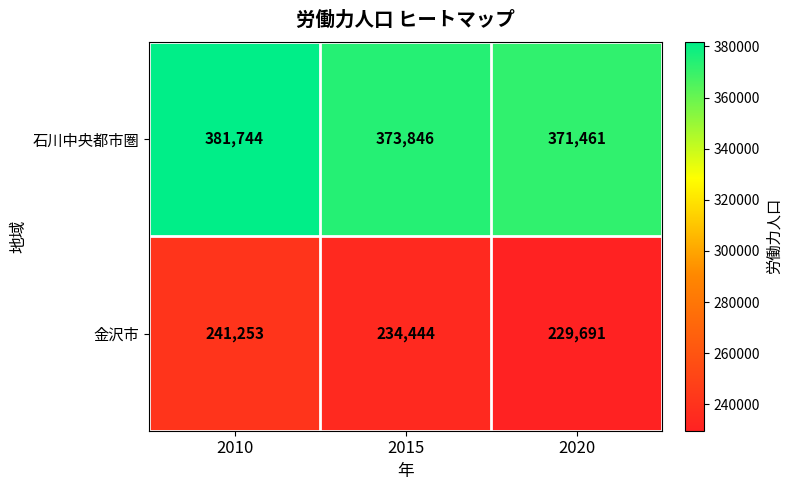

Reading left to right, transcribe all the data shown in this chart.

石川中央都市圏: 381744	373846	371461
金沢市: 241253	234444	229691